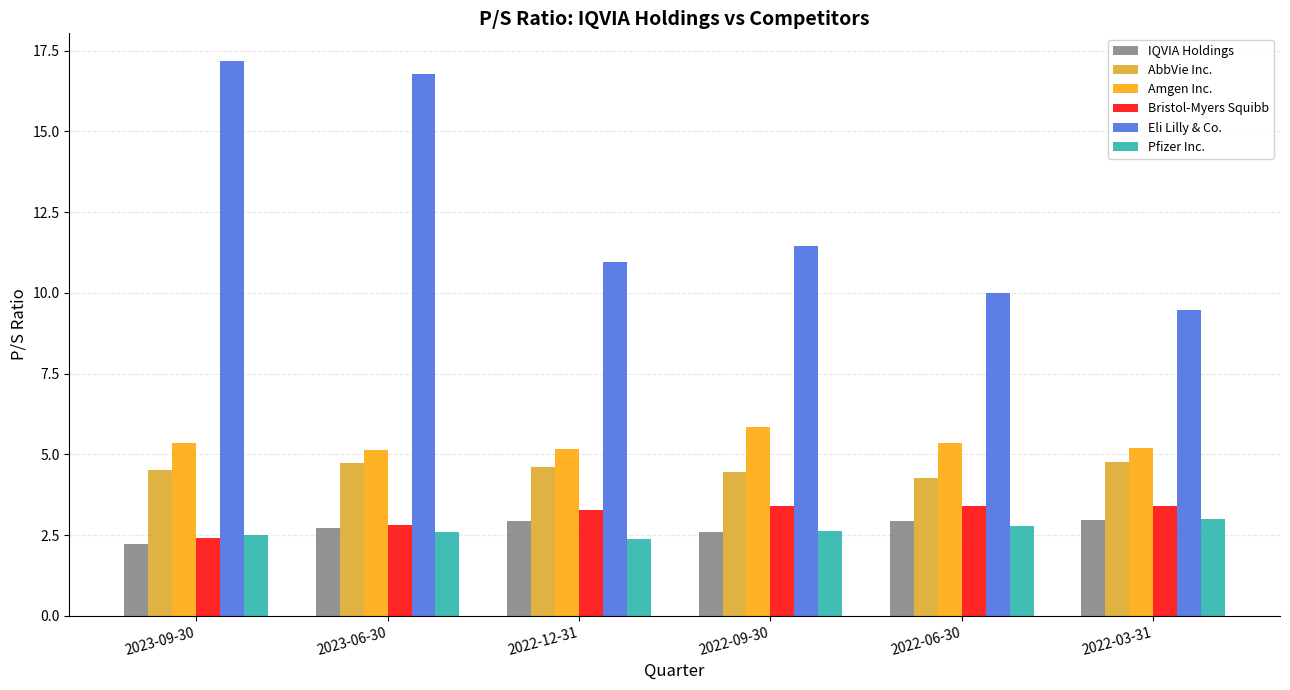

Between 2023-09-30 and 2022-03-31, which series saw the biggest shift?

Eli Lilly & Co.